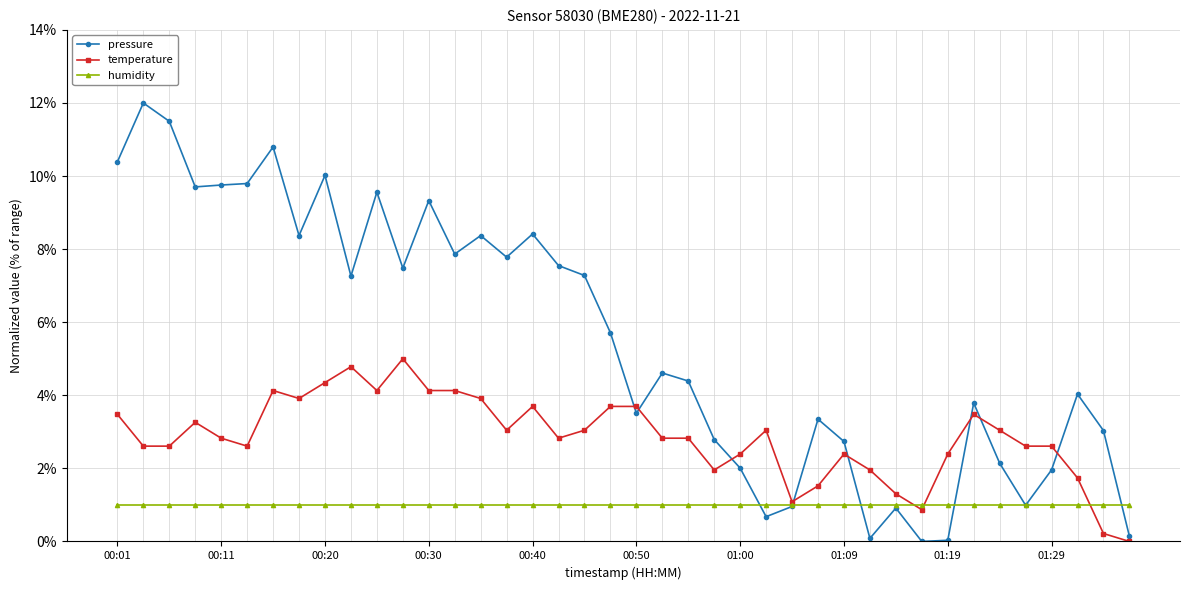

Which label corresponds to the smallest value in the chart?

31